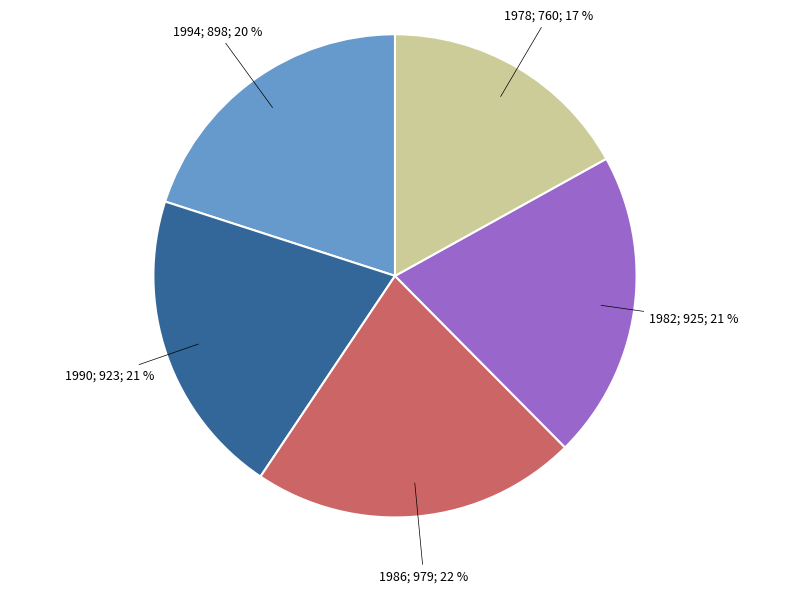

To the nearest percent, what is the difference between the largest and smallest slice percentages?

5%